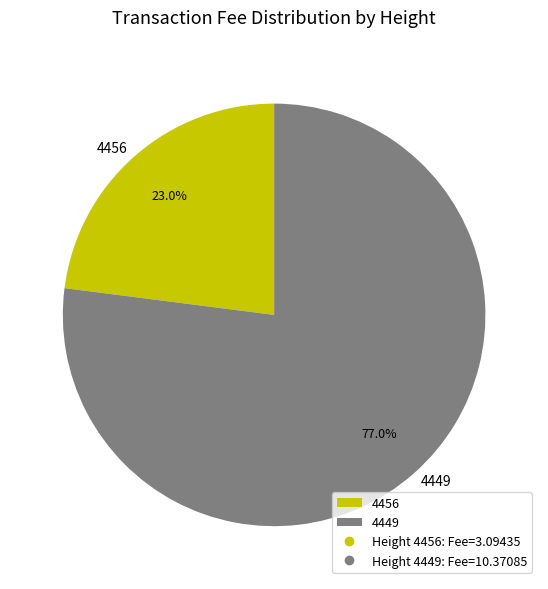

Rank the categories by value from highest to lowest.

4449, 4456